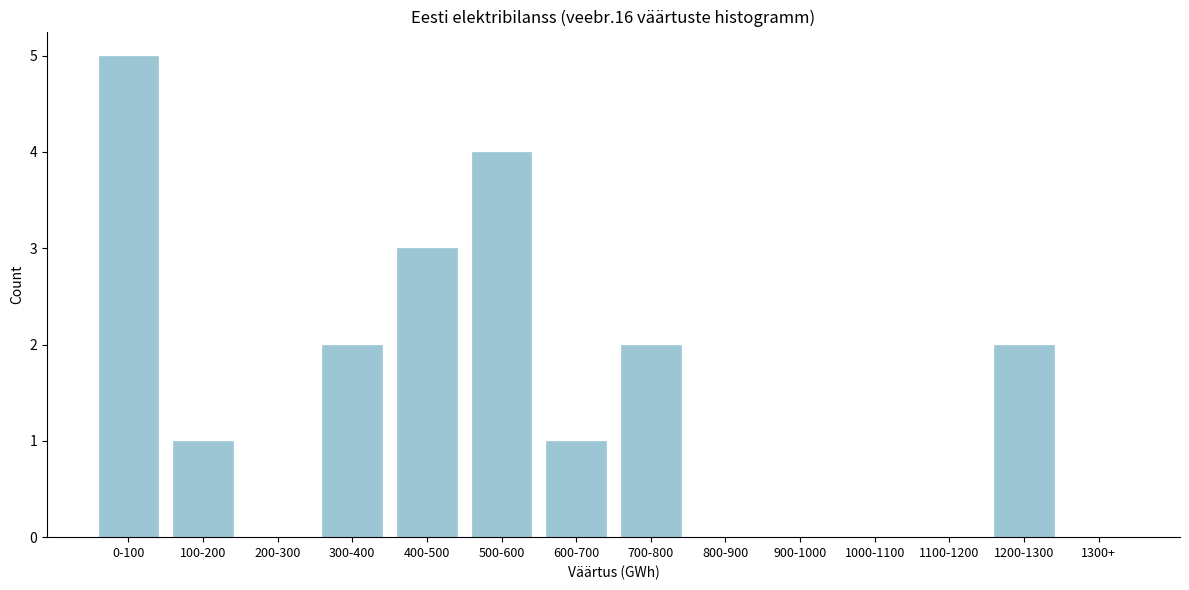

Reading left to right, list all the values displayed in this chart.

0-100=5	100-200=1	200-300=0	300-400=2	400-500=3	500-600=4	600-700=1	700-800=2	800-900=0	900-1000=0	1000-1100=0	1100-1200=0	1200-1300=2	1300+=0